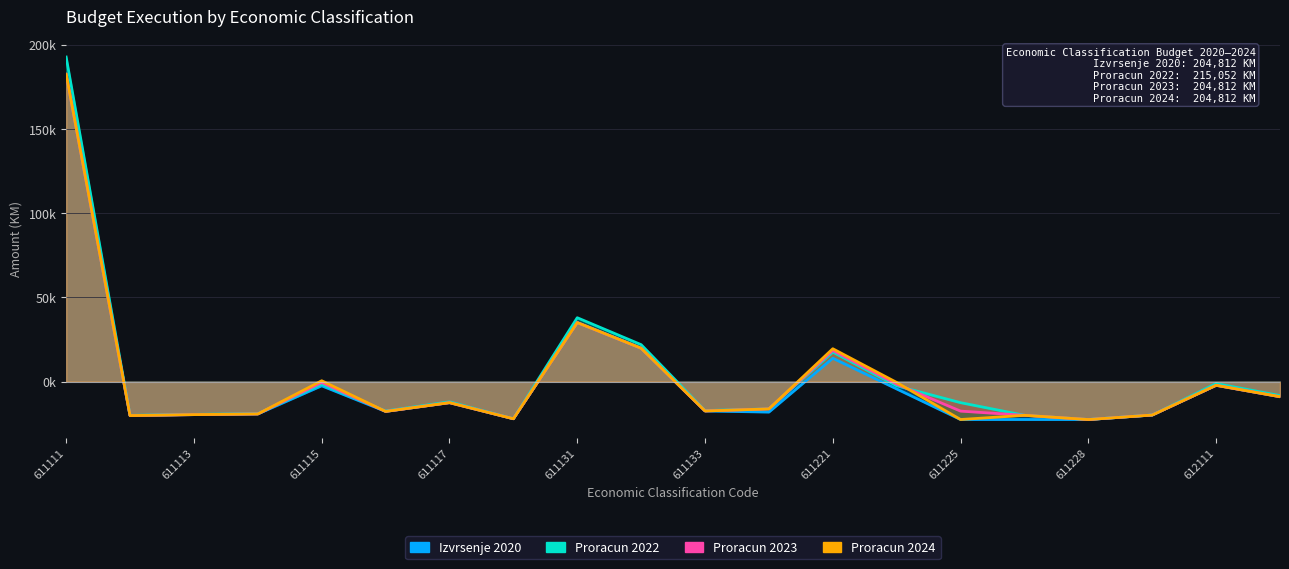

Does the chart display data point markers on the line(s)?

No